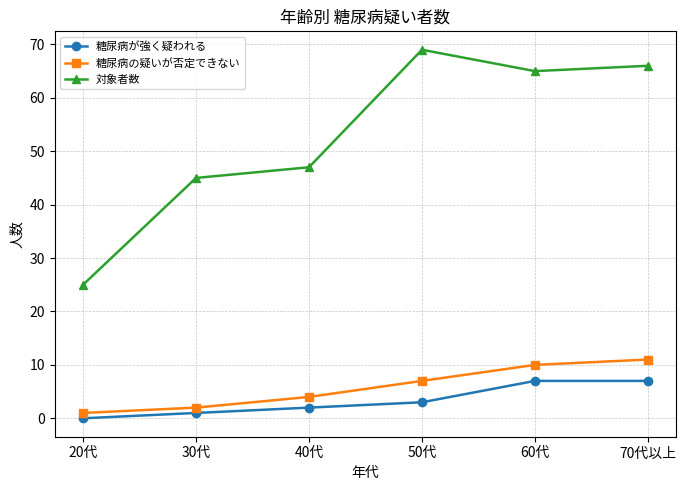

How many values in the 対象者数 series are below 65?

3